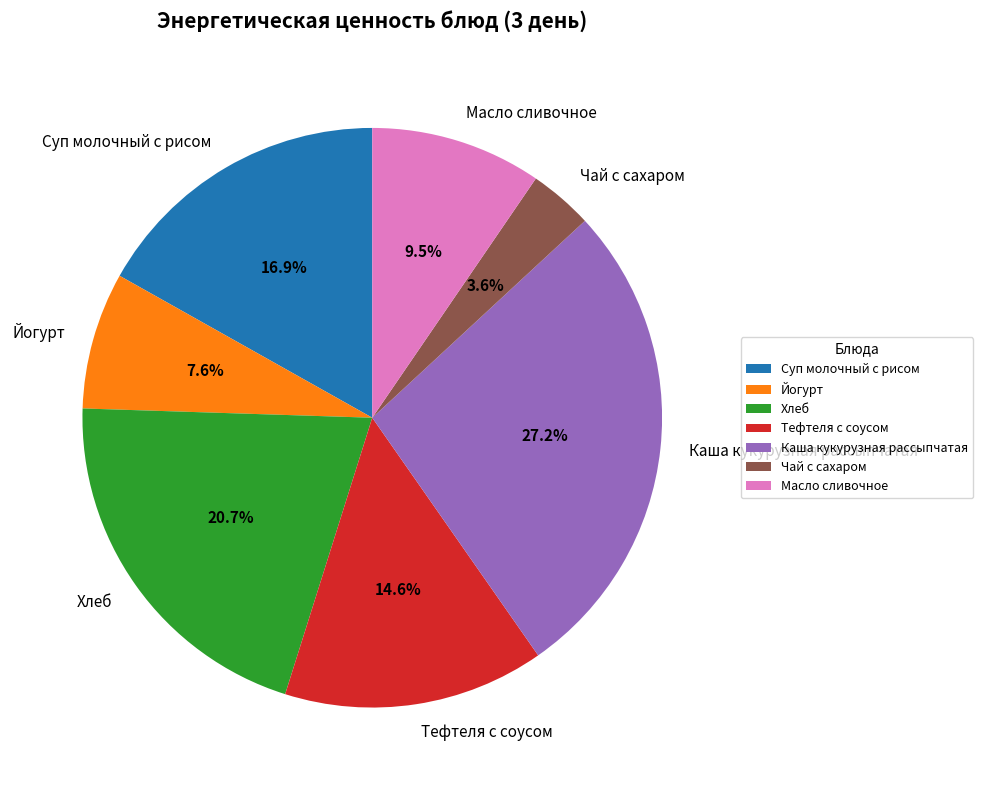

Which has a higher value, Масло сливочное or Хлеб?

Хлеб